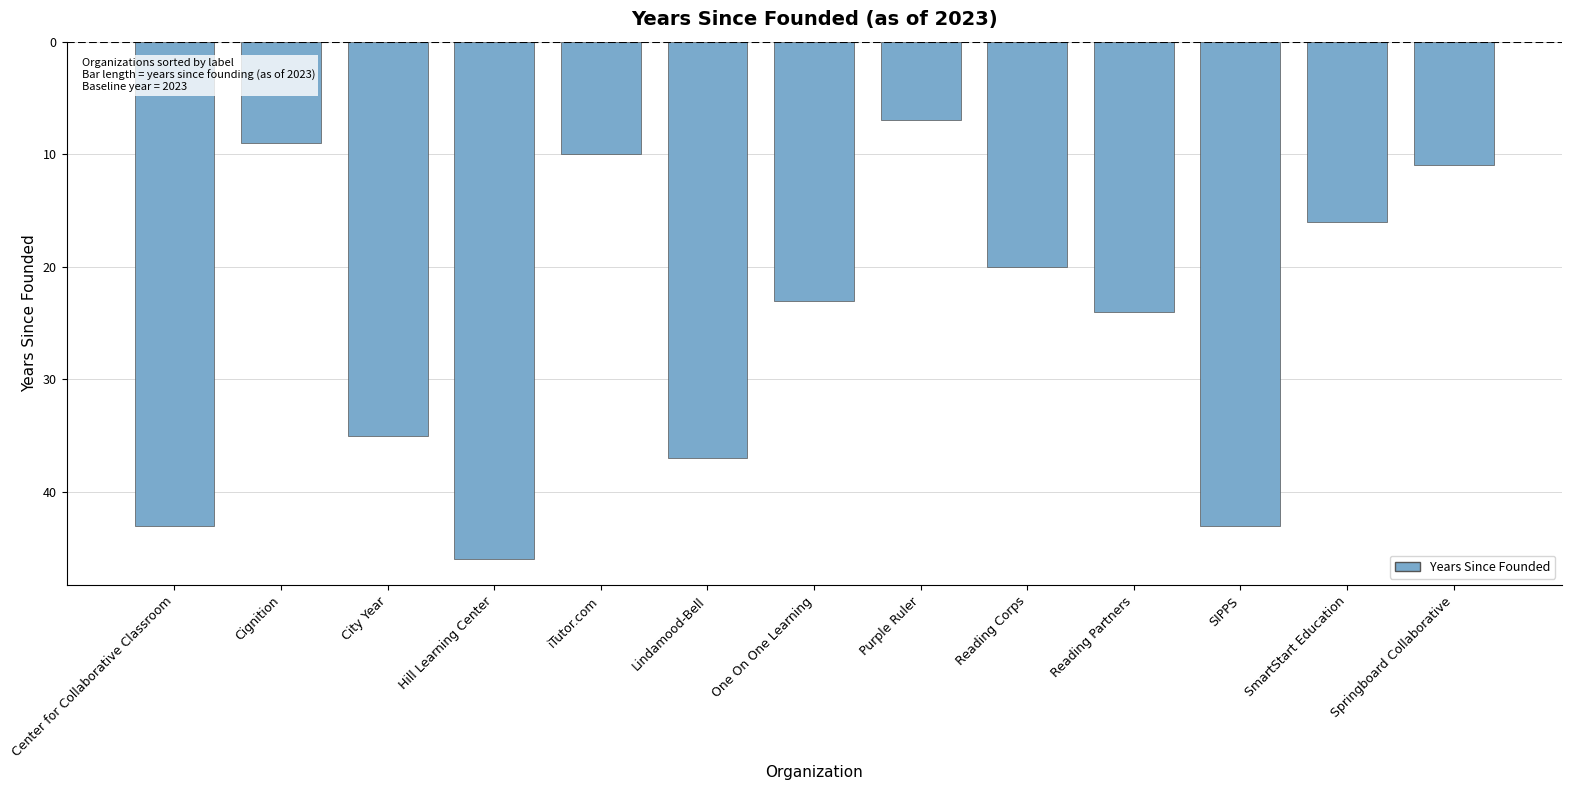

Are the bars horizontal?

No